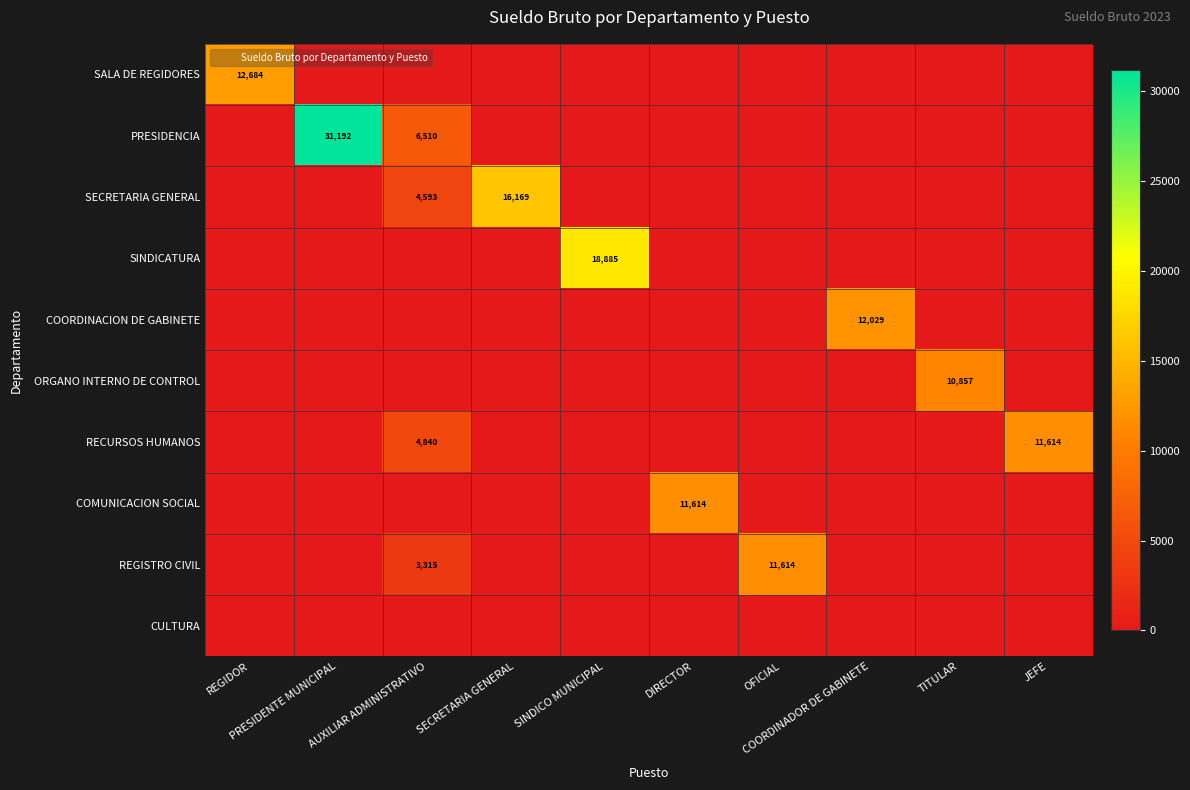

What is the approximate value of ORGANO INTERNO DE CONTROL at TITULAR?

10856.5